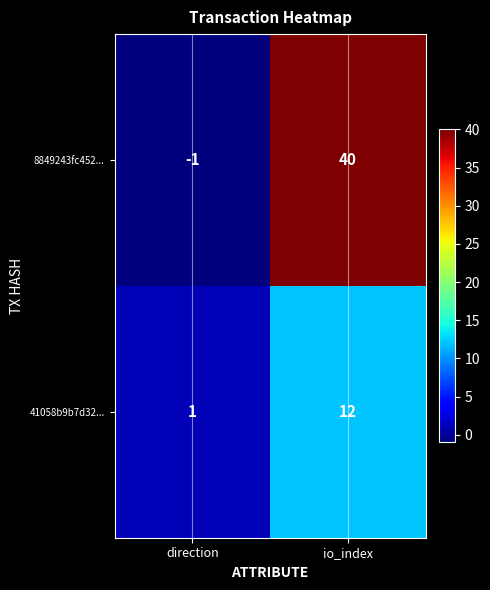

Which series has the widest spread of values?

8849243fc452...